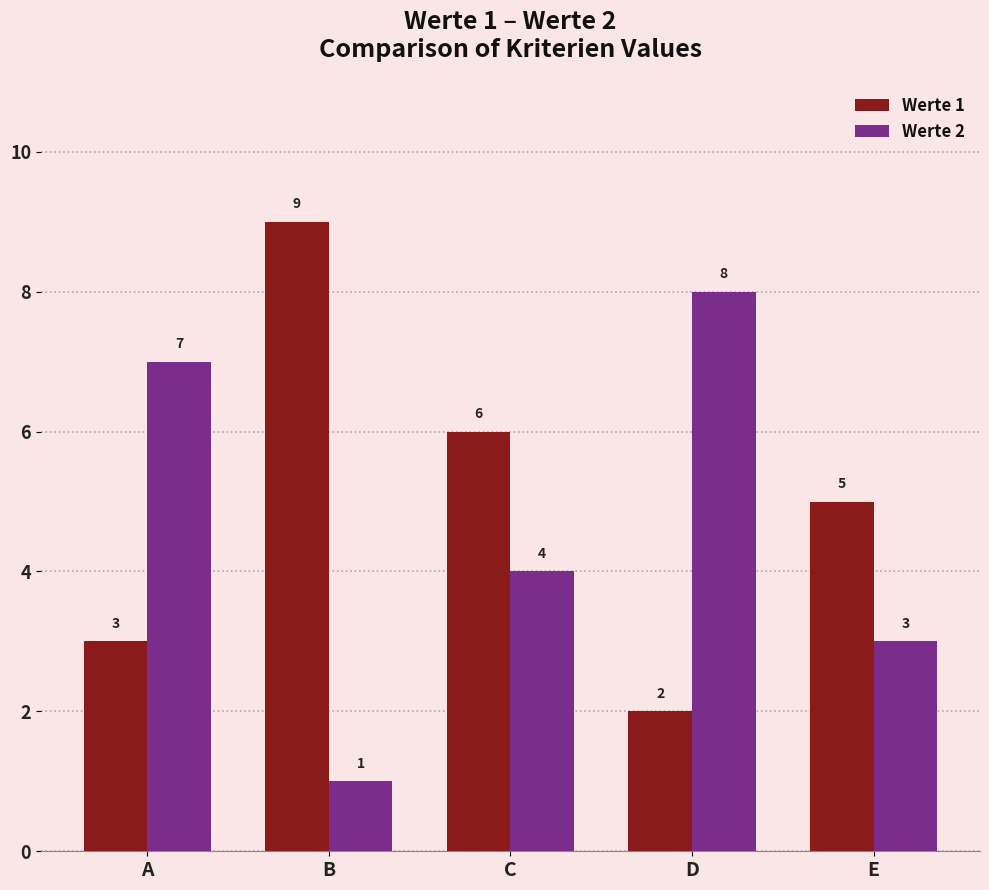

What are all the series names shown in the legend?

Werte 1, Werte 2